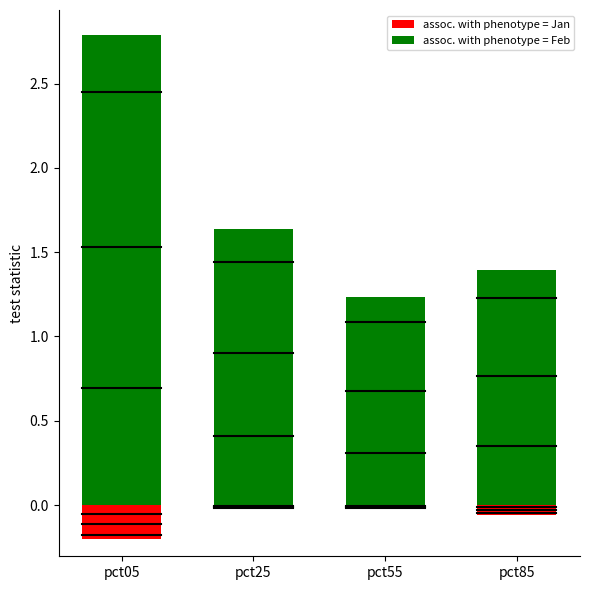

How many data points does each series have?

4